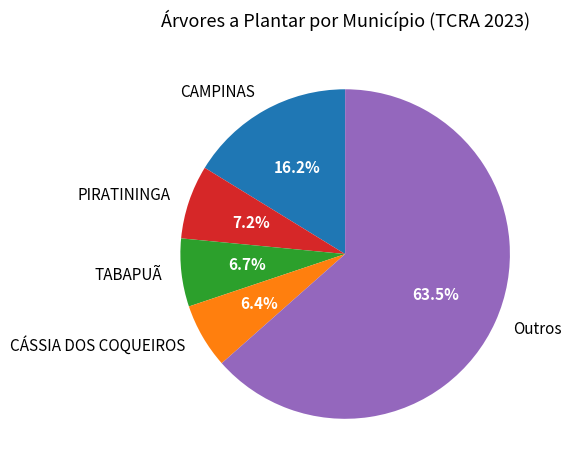

Which category accounts for the majority?

Outros